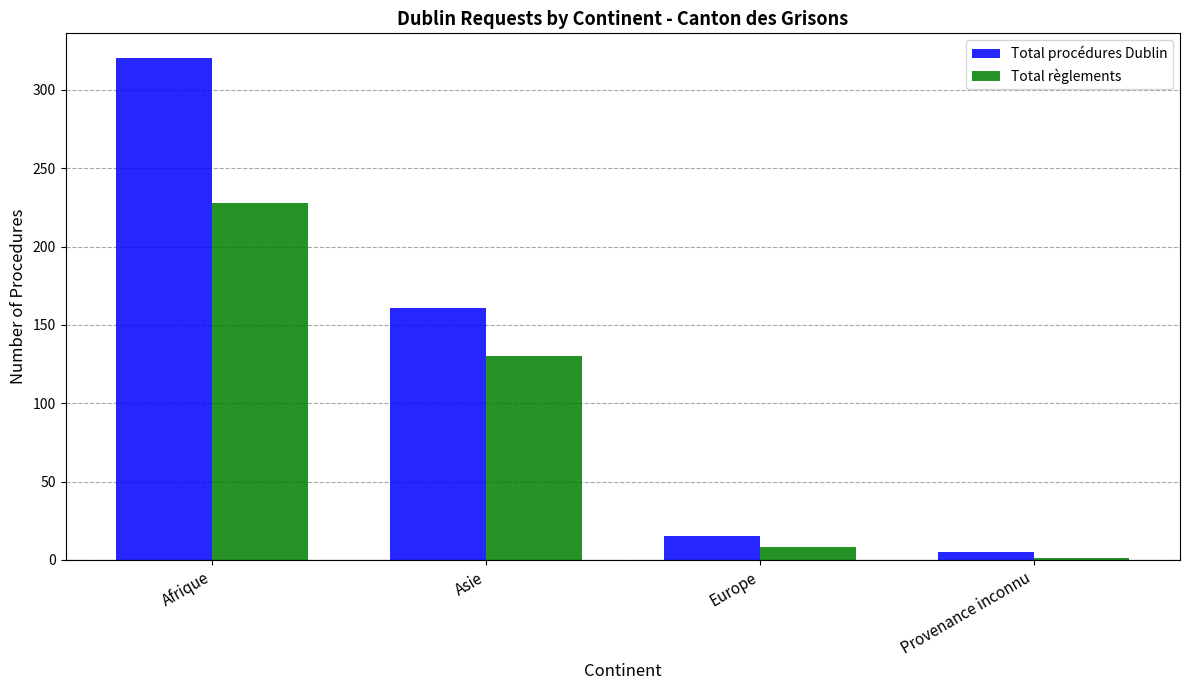

Between Asie and Europe, which series saw the biggest shift?

Total procédures Dublin